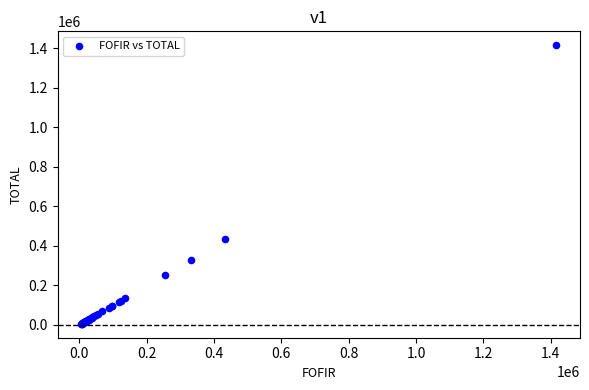

What Y value in the scatter plot is closest to 711080?

433788.8